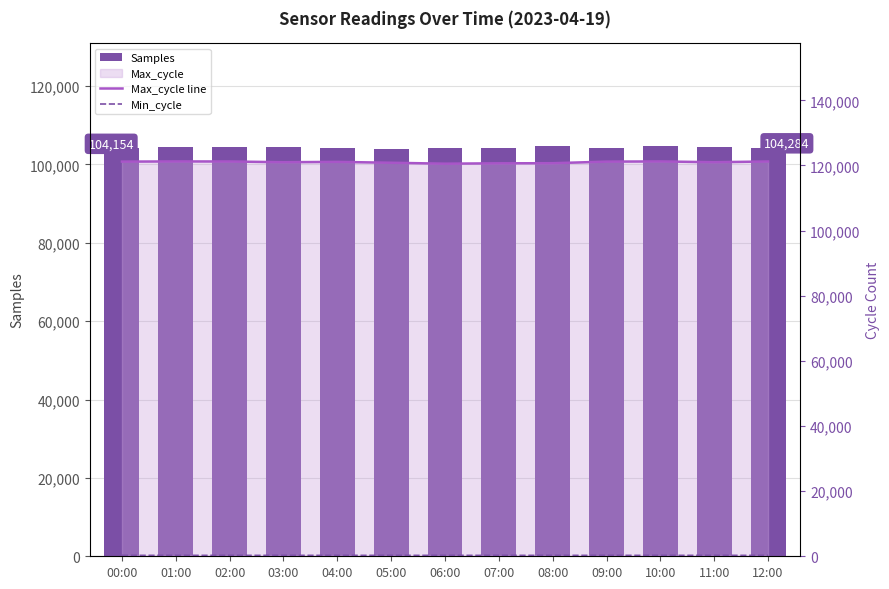

Reading left to right, extract all data points from this chart.

Samples: 00:00=104154	01:00=104346	02:00=104555	03:00=104324	04:00=104279	05:00=103973	06:00=104182	07:00=104300	08:00=104747	09:00=104154	10:00=104788	11:00=104545	12:00=104284
Max_cycle line: 00:00=121181	01:00=121238	02:00=121220	03:00=120994	04:00=121098	05:00=120831	06:00=120545	07:00=120660	08:00=120687	09:00=121181	10:00=121238	11:00=120994	12:00=121220
Min_cycle: 00:00=278	01:00=278	02:00=276	03:00=277	04:00=276	05:00=277	06:00=276	07:00=276	08:00=276	09:00=278	10:00=276	11:00=277	12:00=276